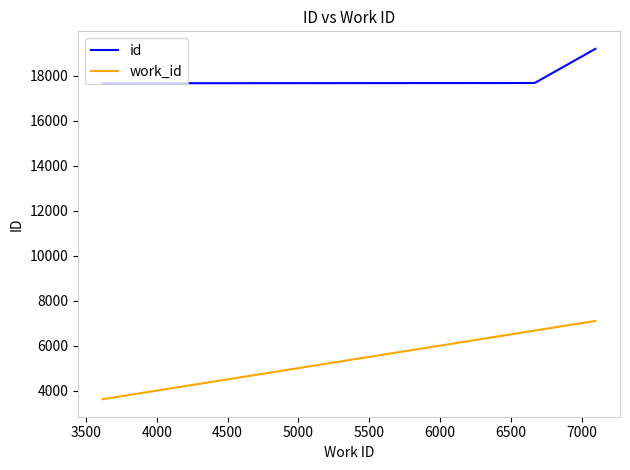

How many values in the work_id series are below 6689?

2